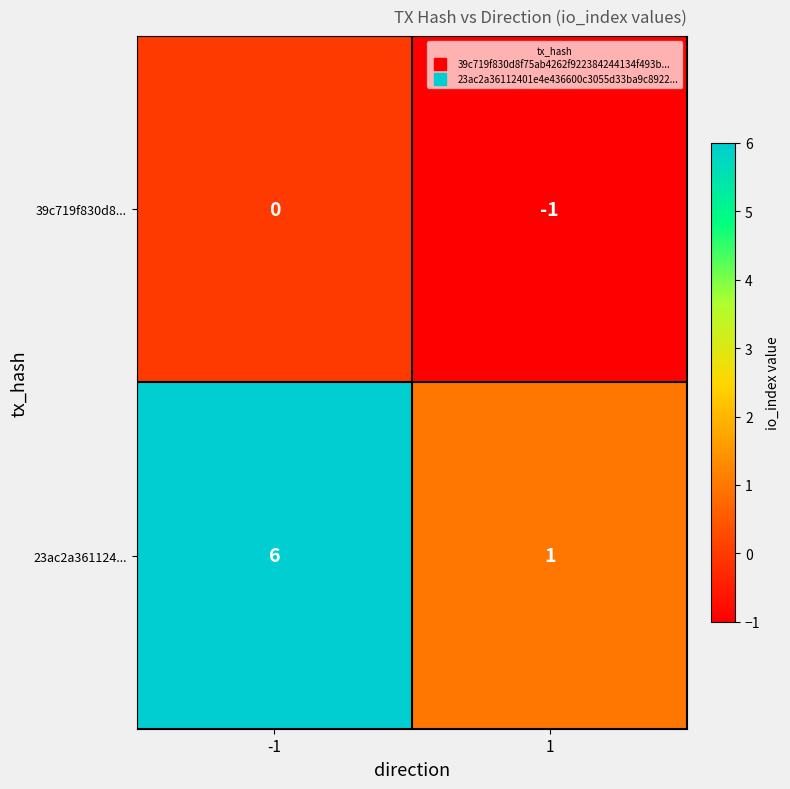

List the labels in order of 23ac2a361124... value, largest first.

-1, 1